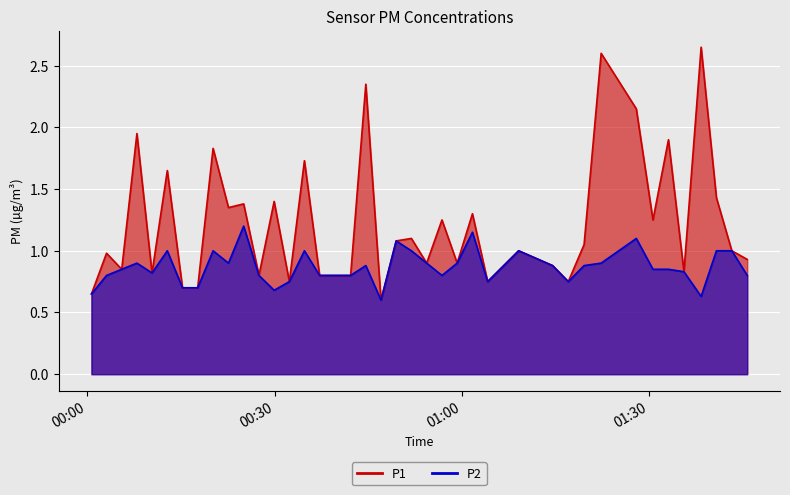

What is the value of the P1 point at the 38th from the left?

1.4